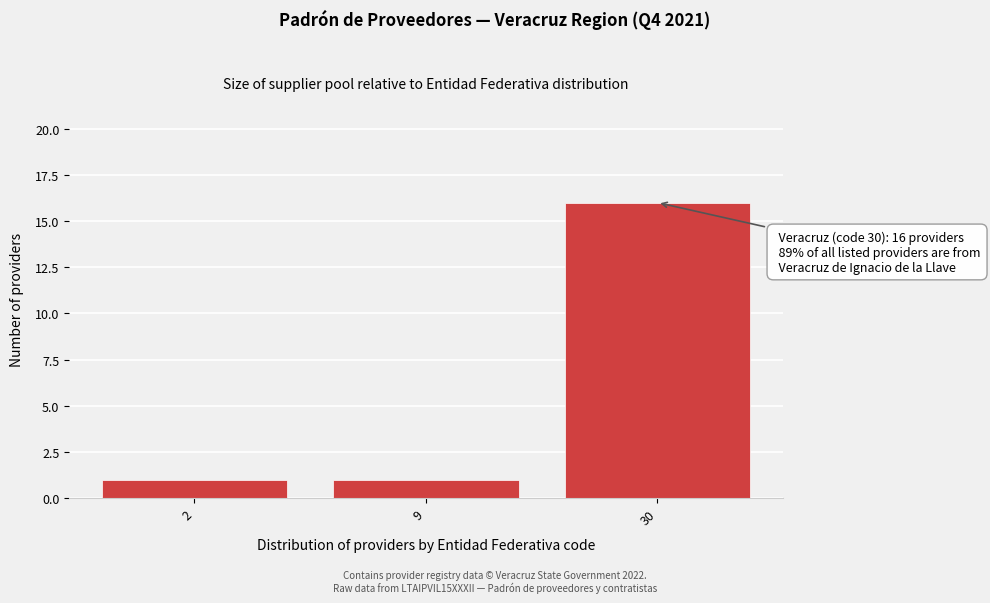

Reading left to right, what are all the values shown in this chart?

2=1	9=1	30=16